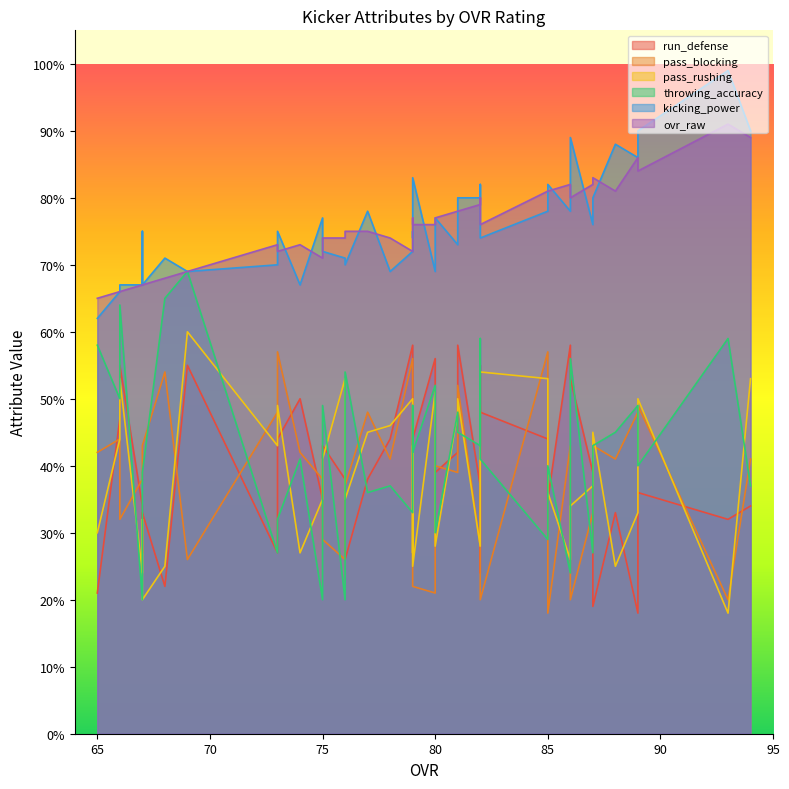

True or false: run_defense has more than 1 points higher than both neighbors.

True